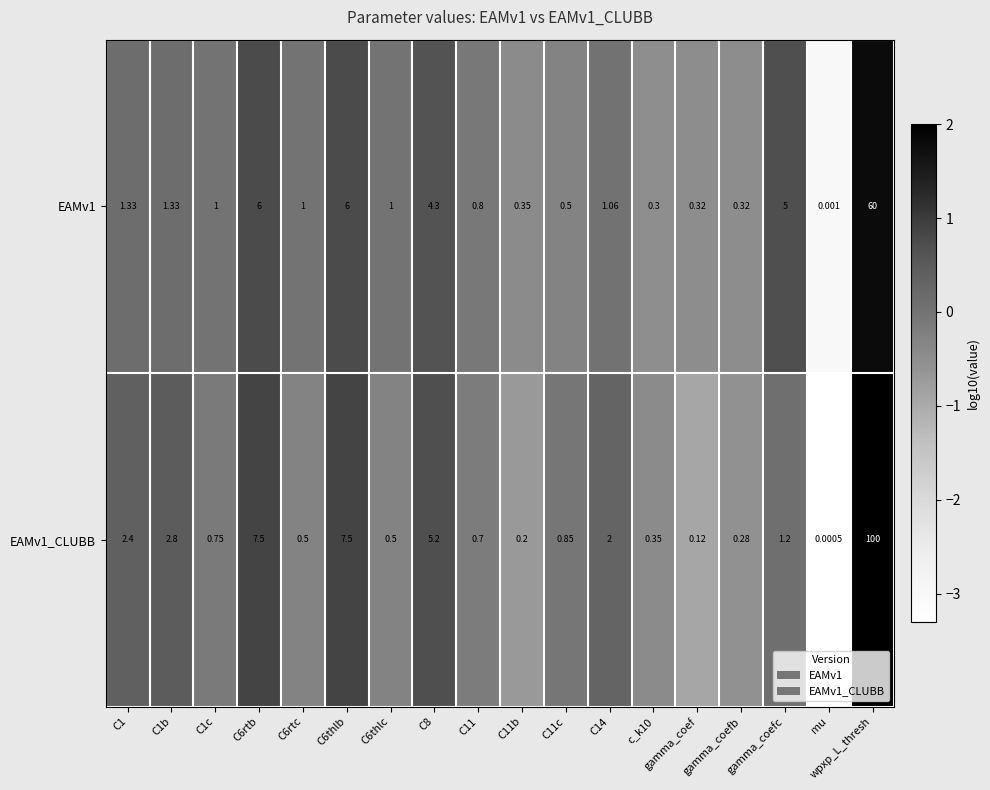

List the series in order of their peak value, highest first.

EAMv1_CLUBB, EAMv1